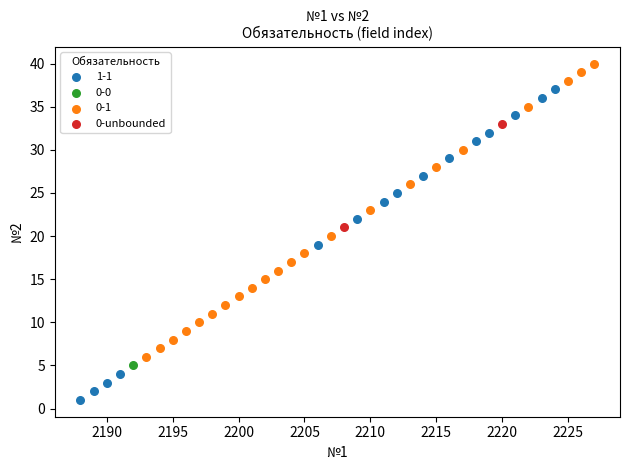

What are all the series names shown in the legend?

1-1, 0-0, 0-1, 0-unbounded